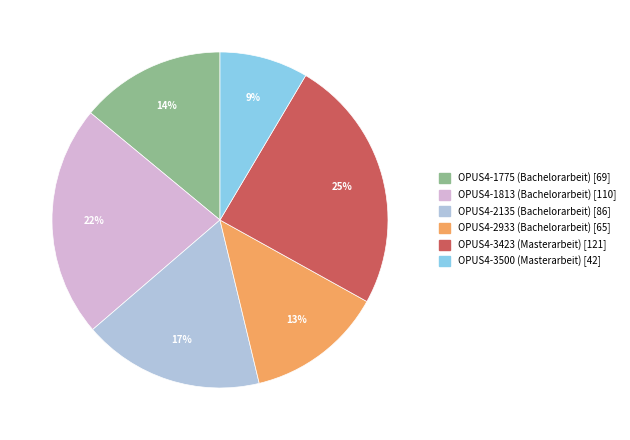

Which has a higher value, OPUS4-1775 or OPUS4-3423?

OPUS4-3423